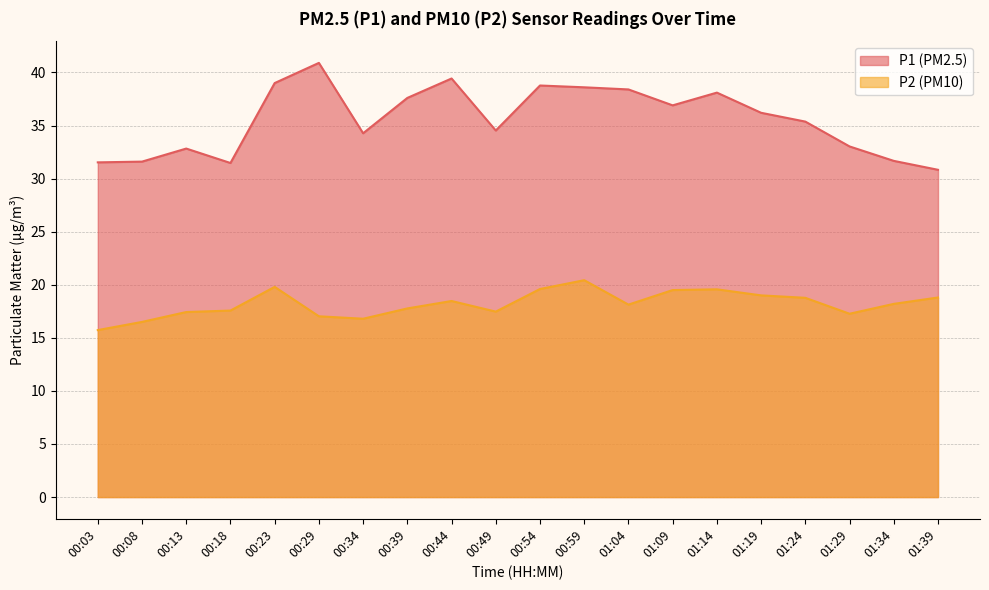

At 00:23, list the series in order from smallest to largest.

P2, P1